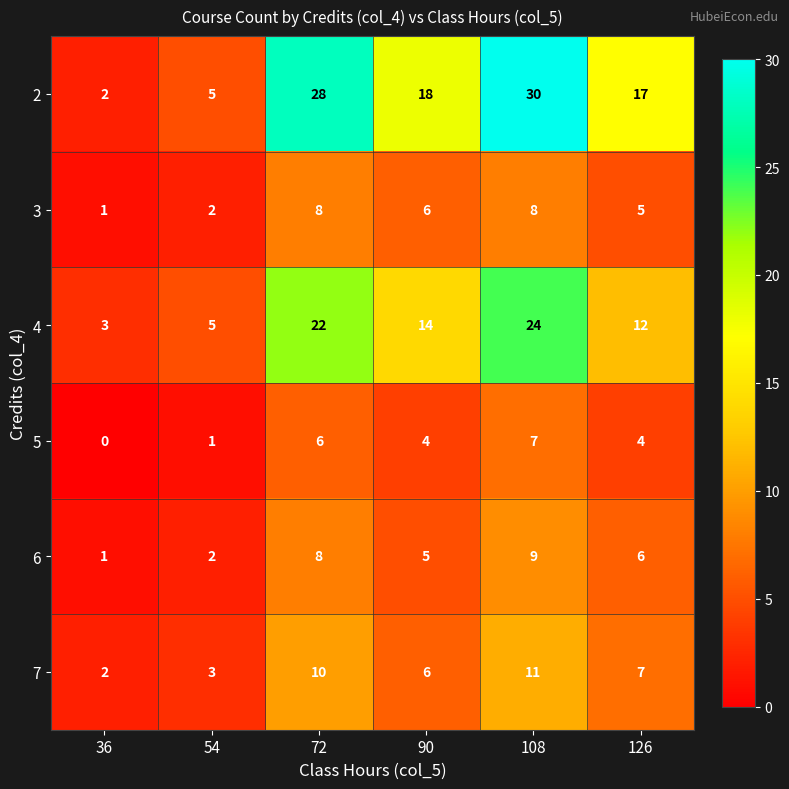

Is it true that 2 equals 7 at 54?

False